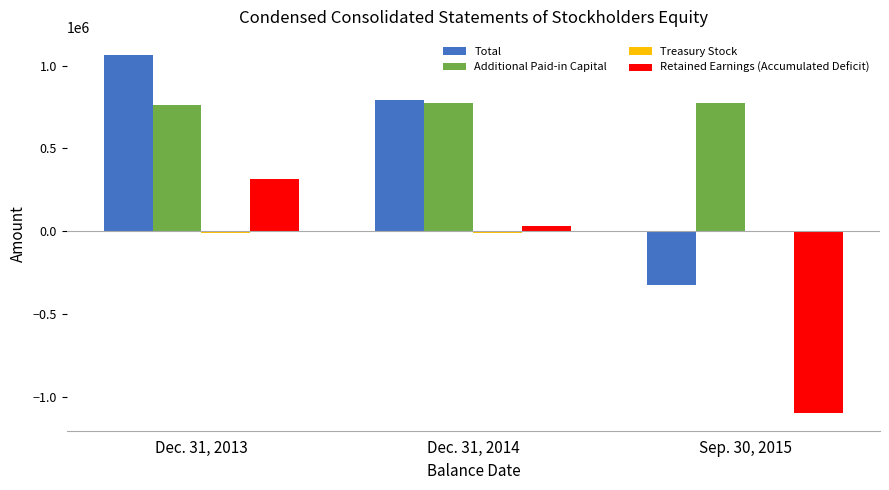

Where is Retained Earnings (Accumulated Deficit) nearest to the value -391178?

Dec. 31, 2014